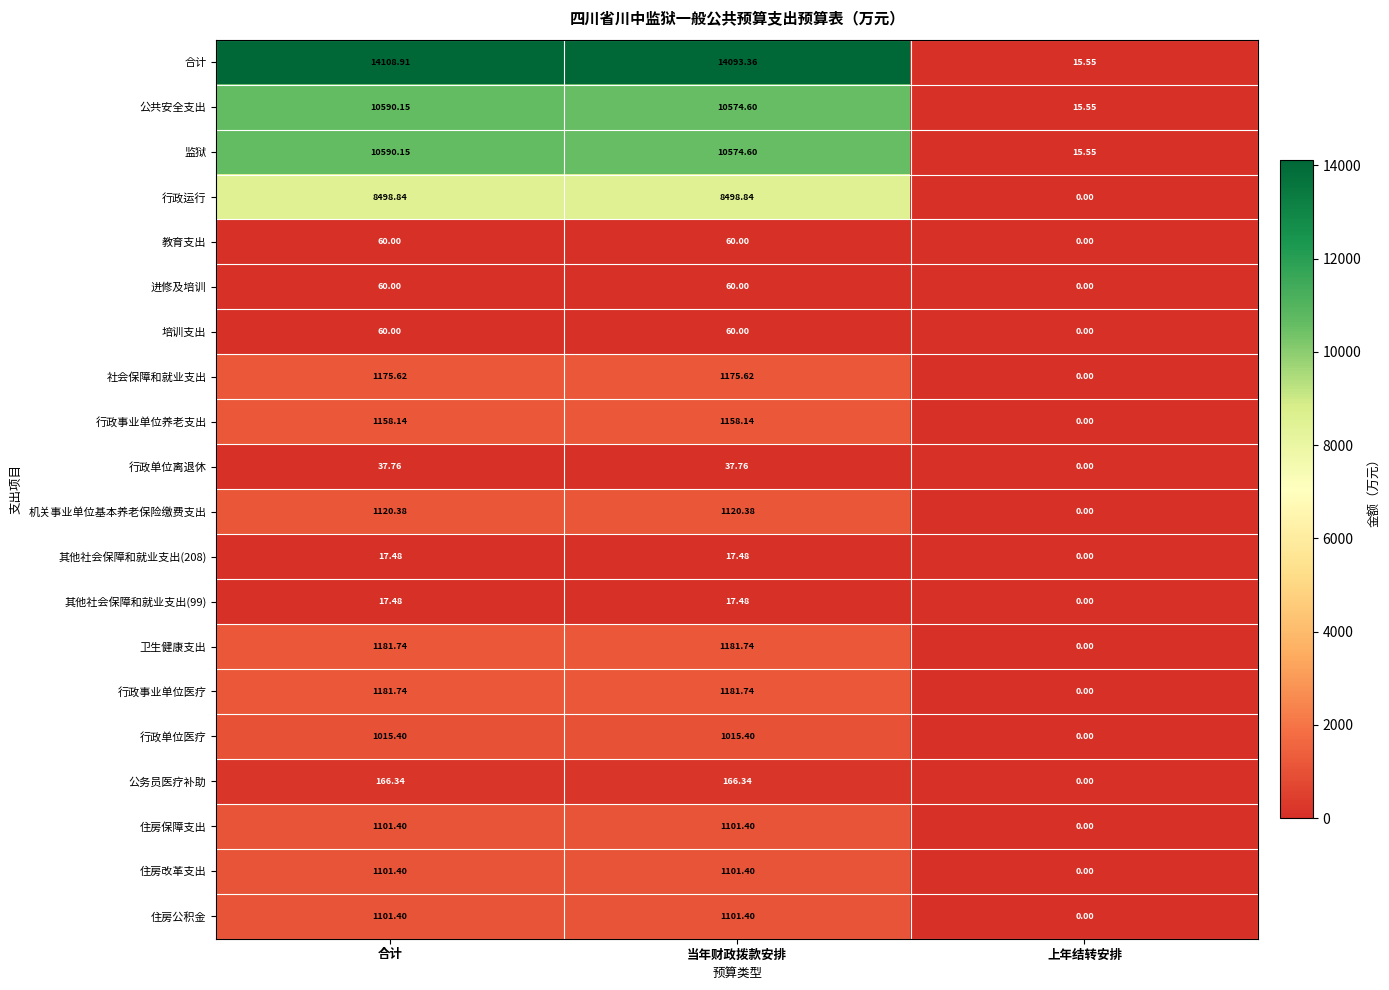

Which series changed the most between 当年财政拨款安排 and 上年结转安排?

合计